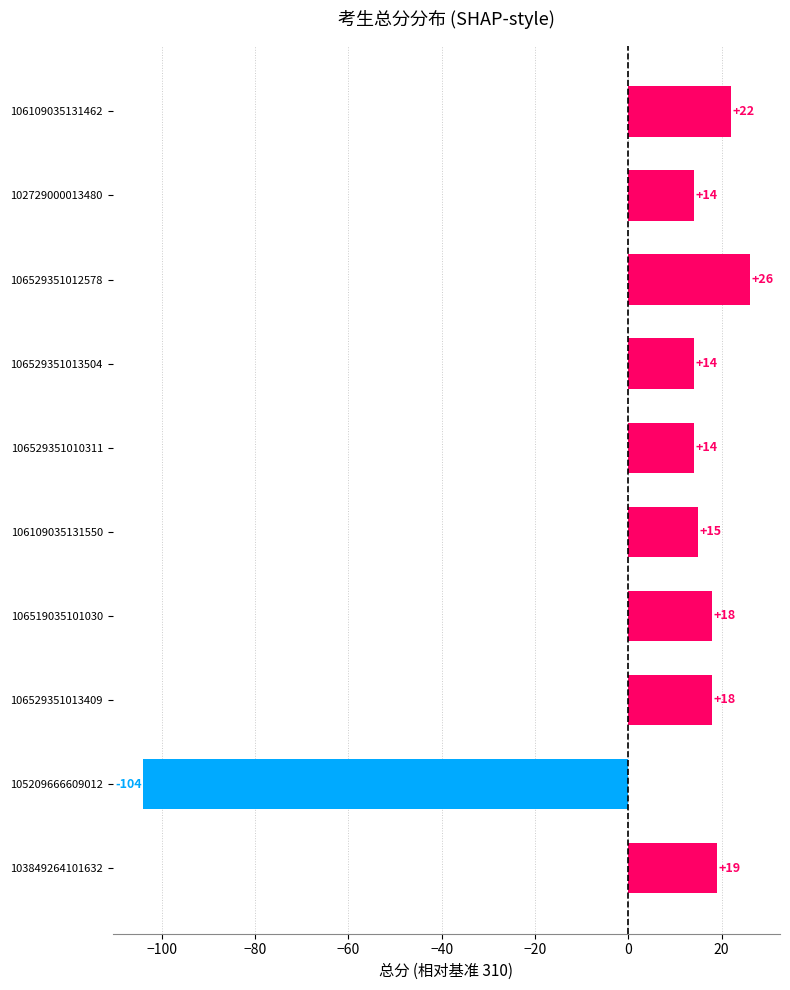

At which label is the value closest to -39?

106529351010311